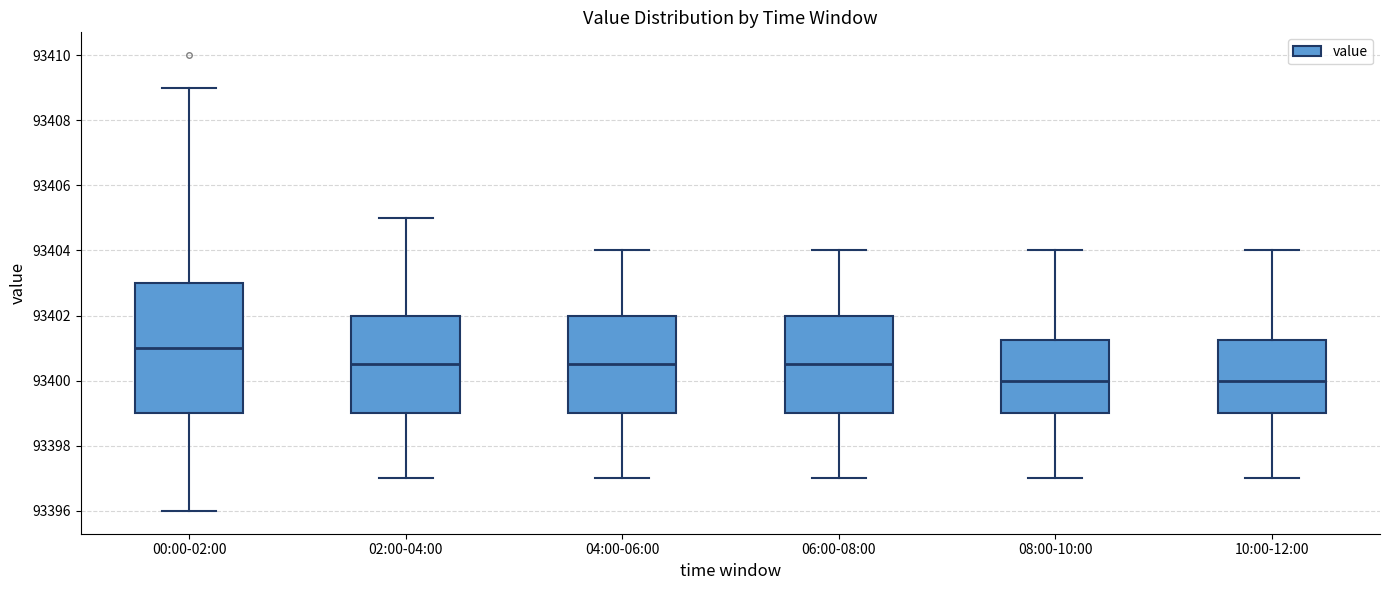

Which box has the highest median line?

00:00-02:00